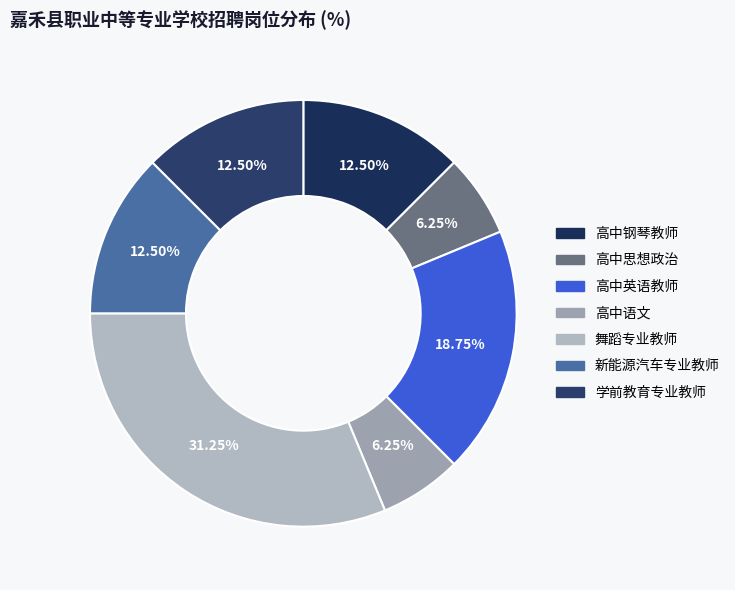

To the nearest percent, what portion does 学前教育专业教师 represent?

12%